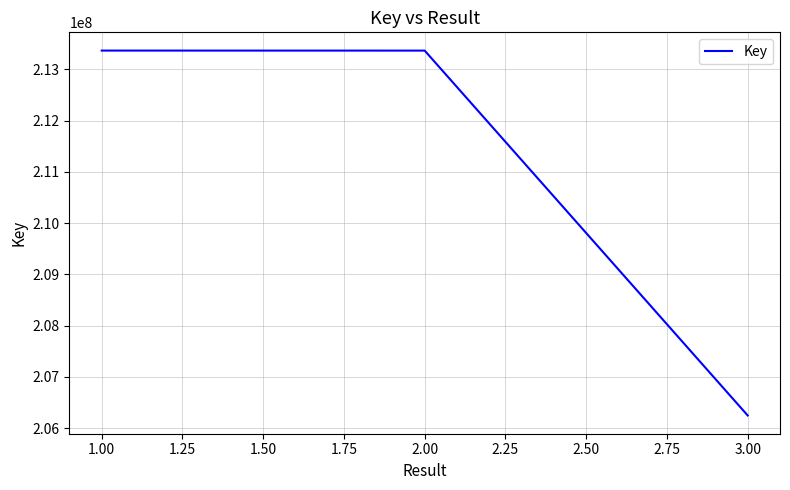

Where is the data nearest to the value 209807397?

2.00